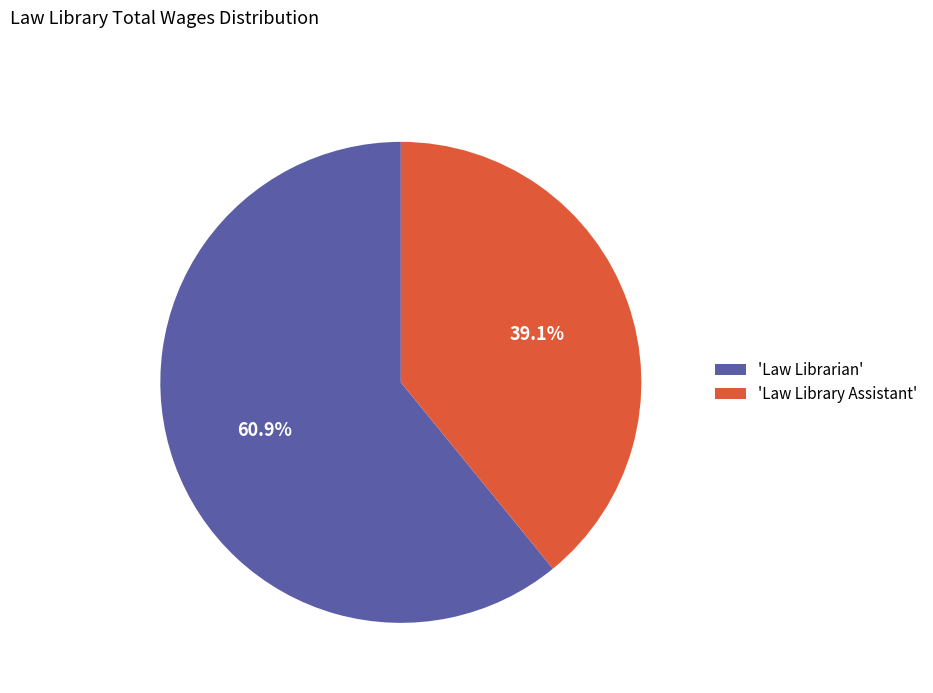

Does any single category account for the majority?

Yes